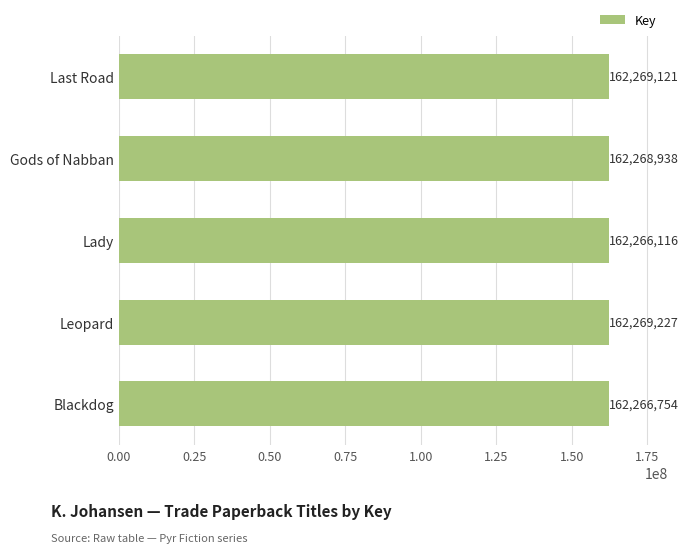

What position from the top is Gods of Nabban?

2